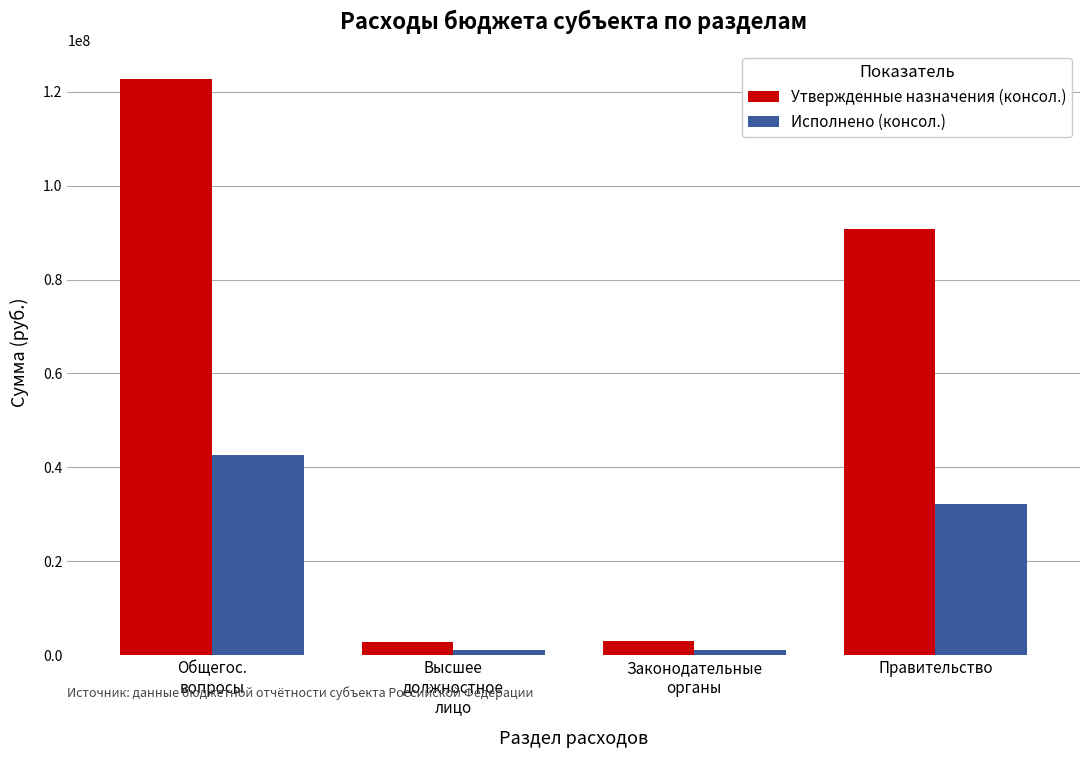

Is the value of Утвержденные назначения (консол.) at Правительство greater than the value of Исполнено (консол.) at Высшее
должностное
лицо?

Yes